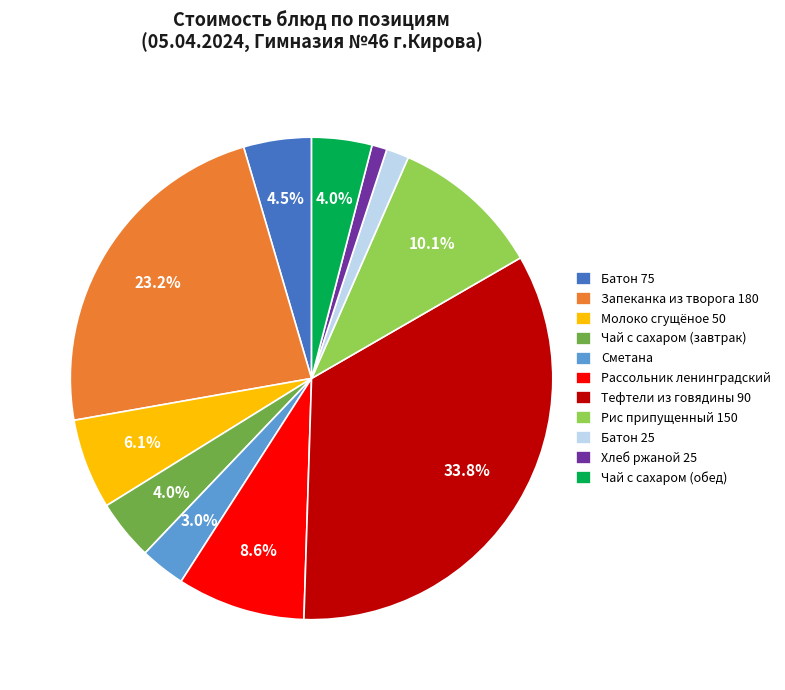

To the nearest percent, what is the difference between the largest and smallest slice percentages?

33%